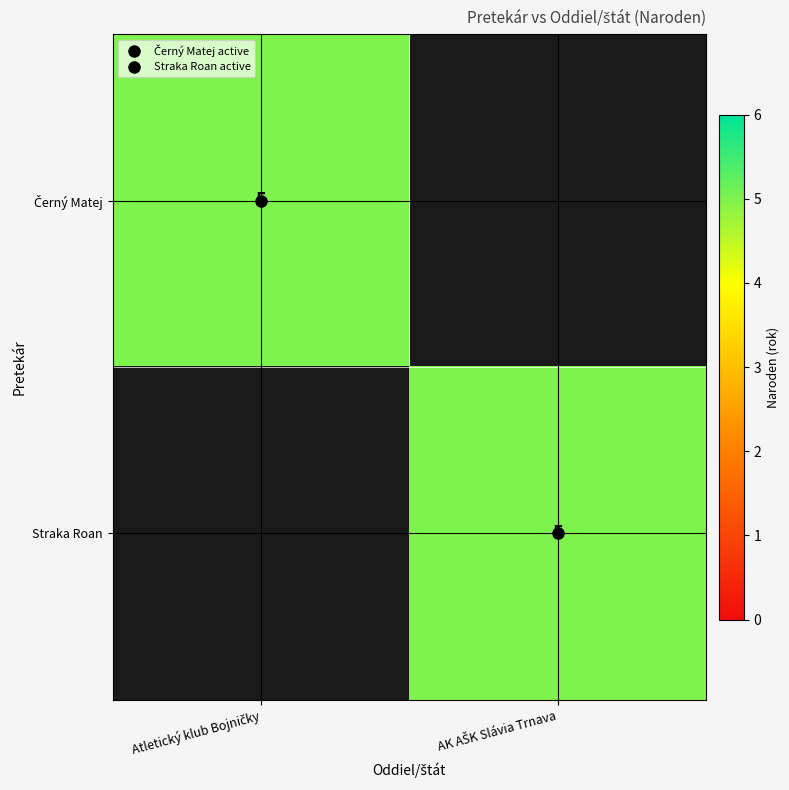

At how many categories does at least one series exceed 1?

2